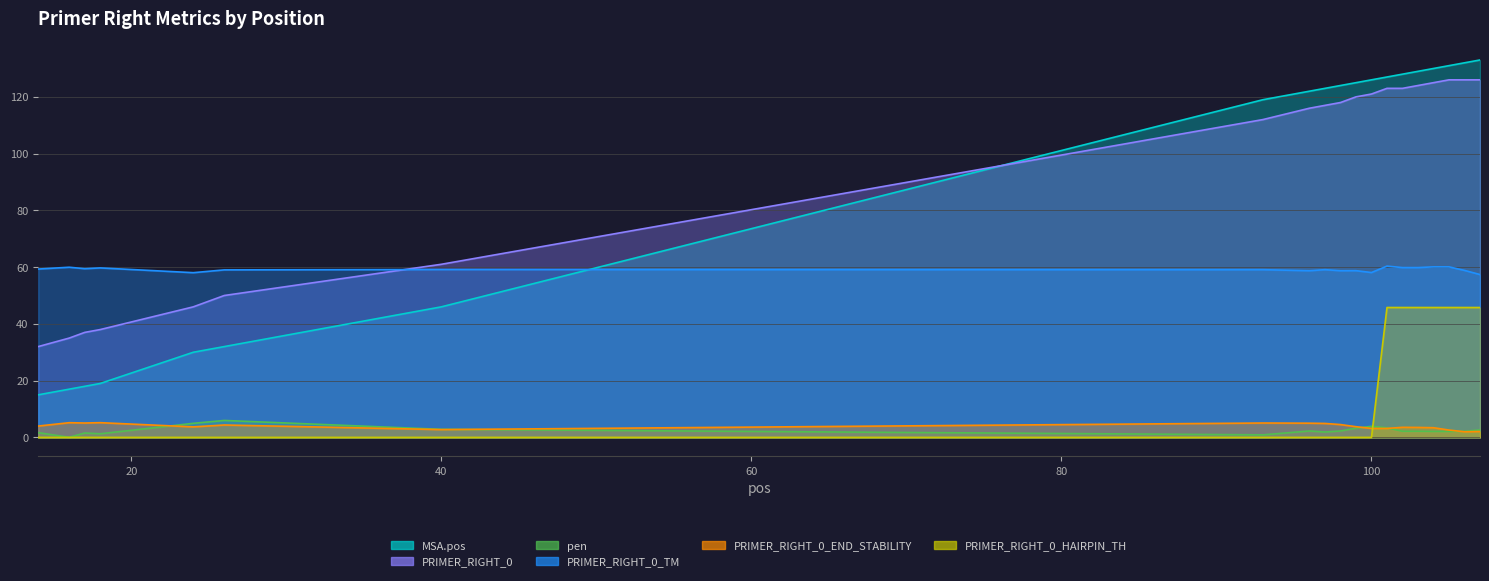

Which category has the highest value across all series?

107